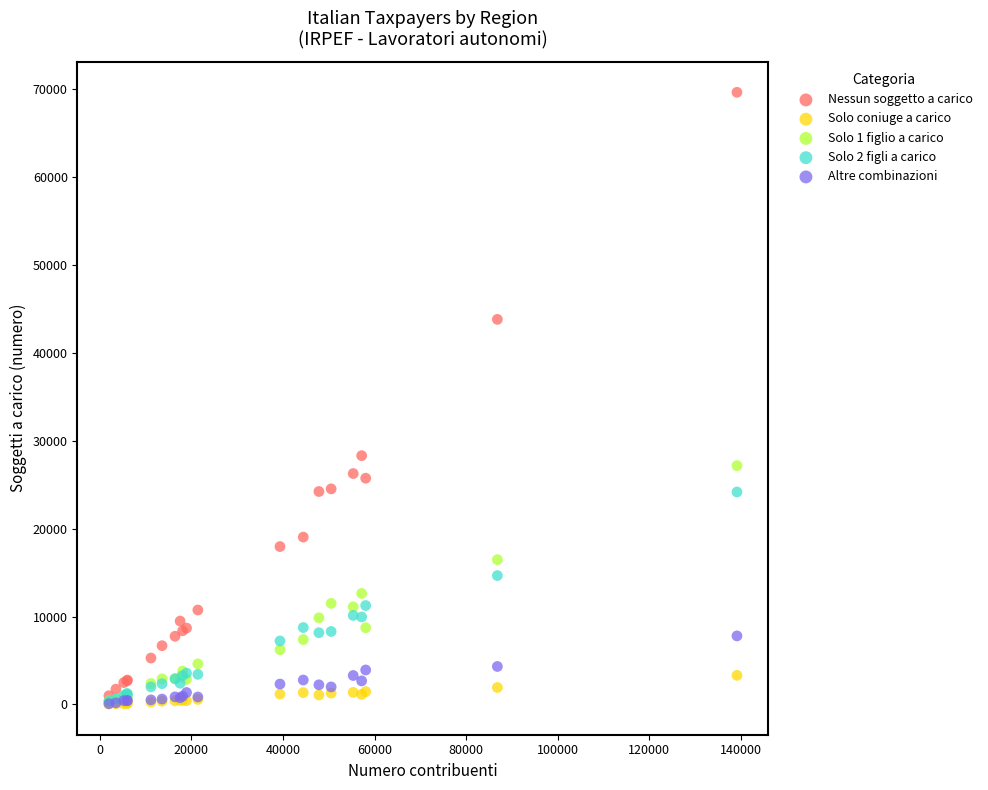

Across all series, what Y value is closest to 34857?

28319